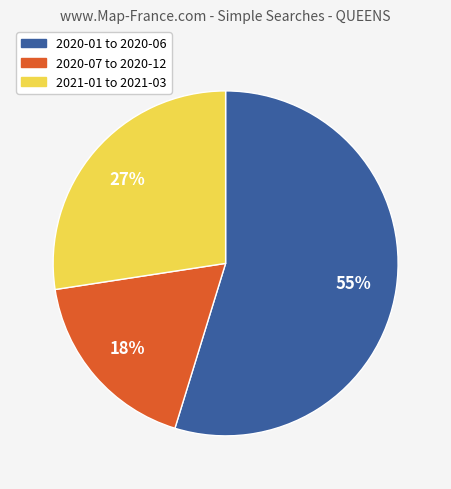

Does any single category account for the majority?

Yes